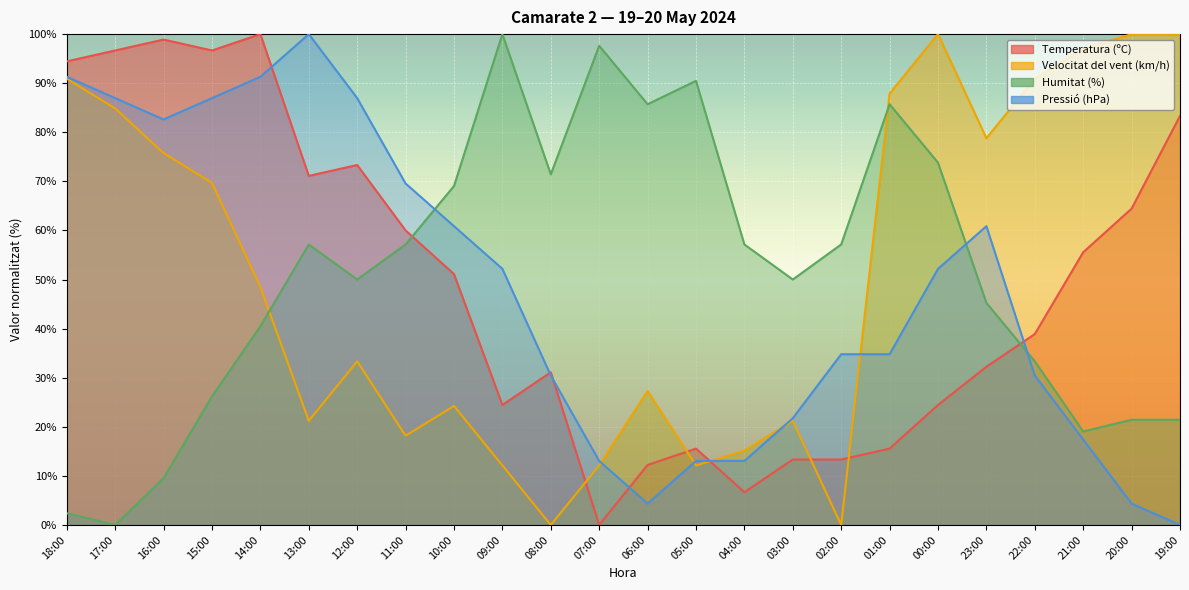

What are all the series names shown in the legend?

Temperatura (ºC), Velocitat del vent (km/h), Humitat (%), Pressió (hPa)